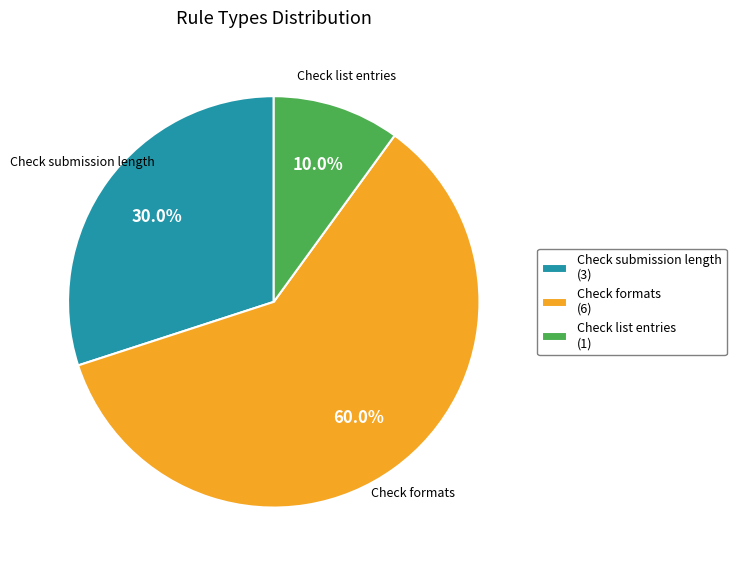

To the nearest percent, what percentage of the pie is Check list entries?

10%